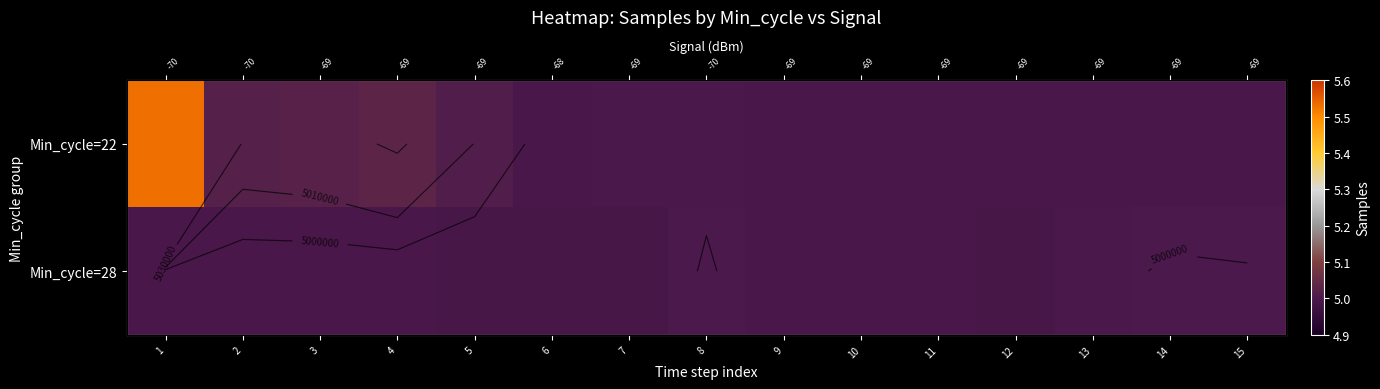

Is the value of Min_cycle=28 at 1 greater than the value of Min_cycle=22 at 13?

No